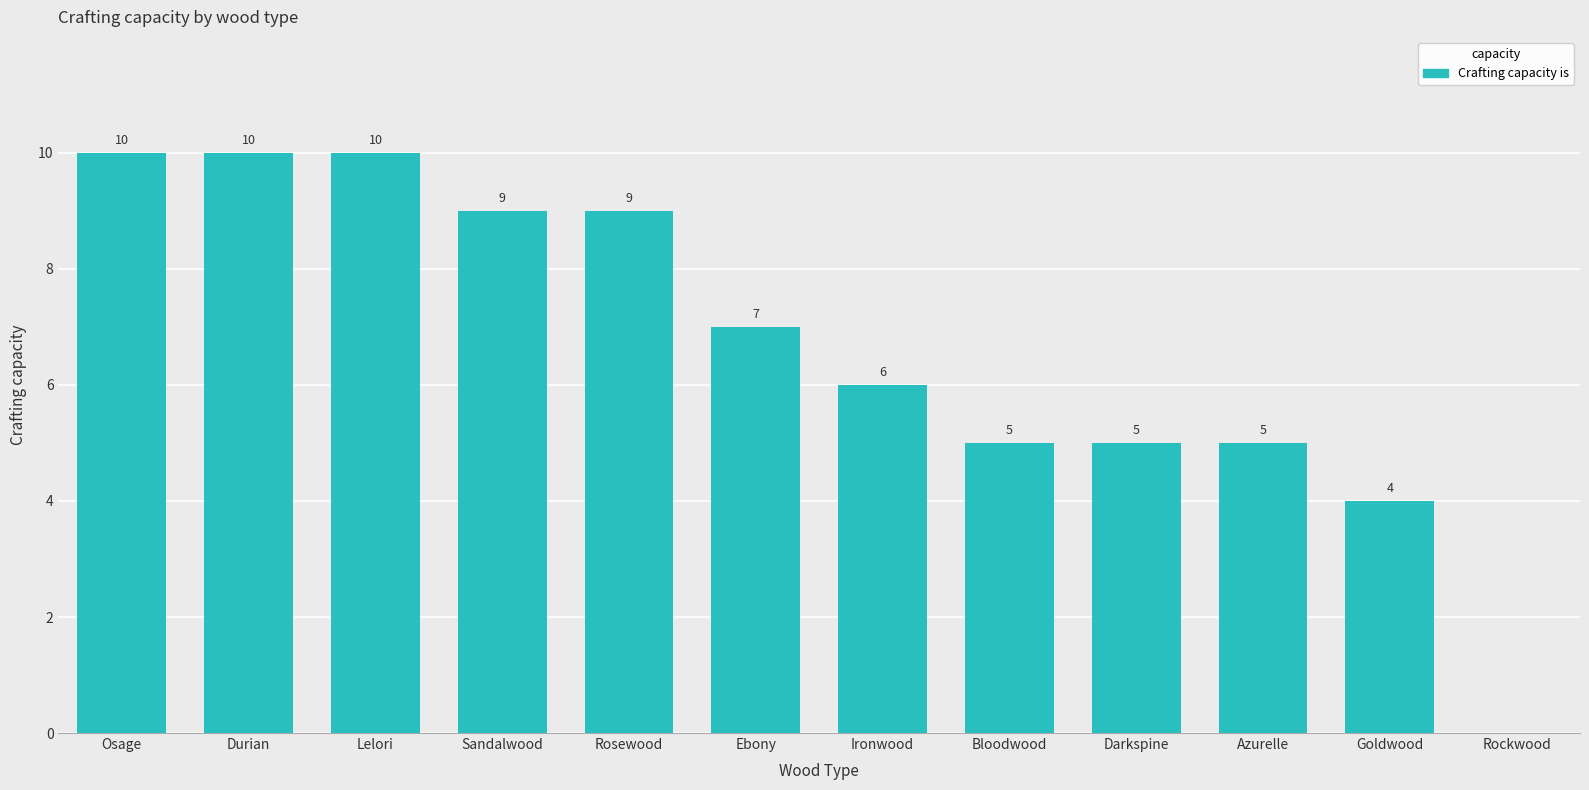

Are the bars horizontal?

No